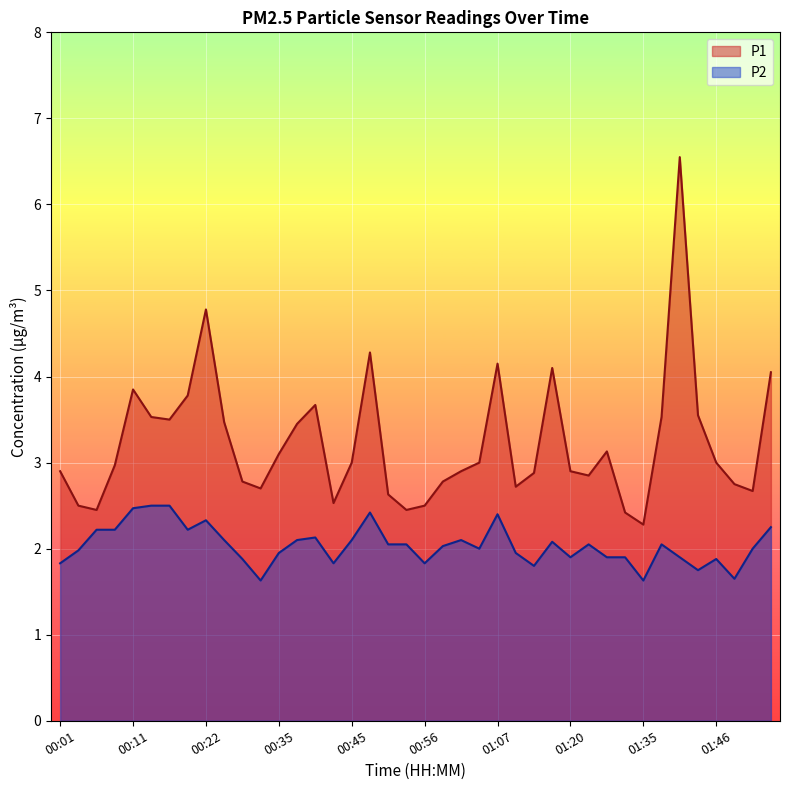

How many lines are shown in the chart?

2